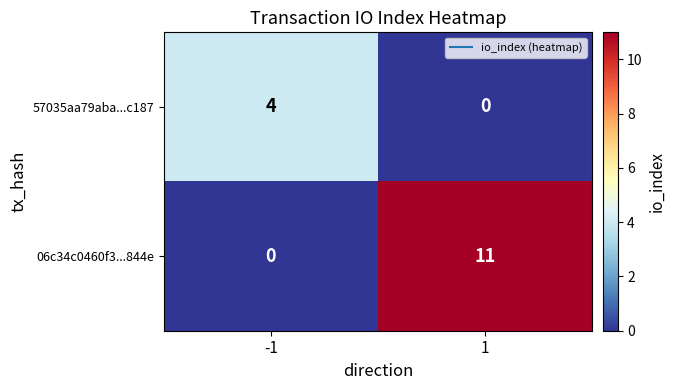

Which series has the largest total across all categories?

06c34c0460f3...844e